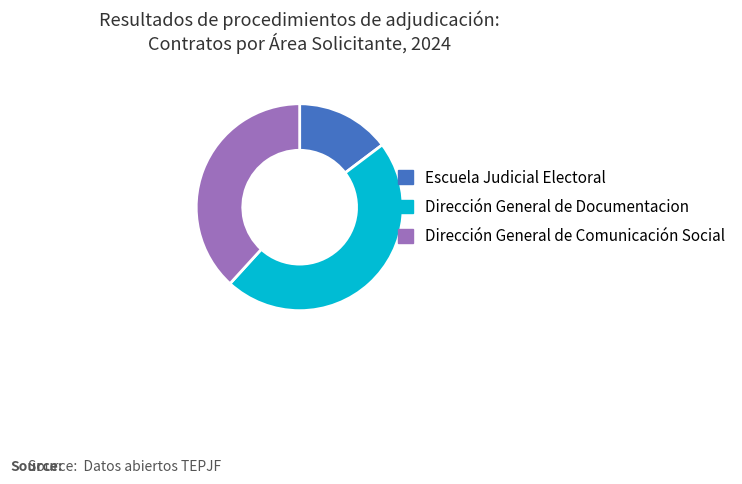

Rank the categories by value from highest to lowest.

Dirección General de Documentacion, Dirección General de Comunicación Social, Escuela Judicial Electoral